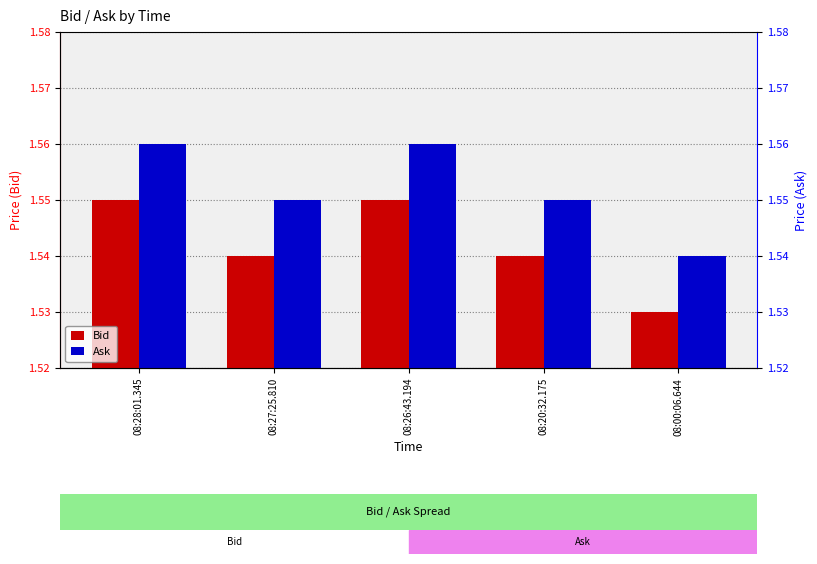

What are all the series names shown in the legend?

Bid, Ask